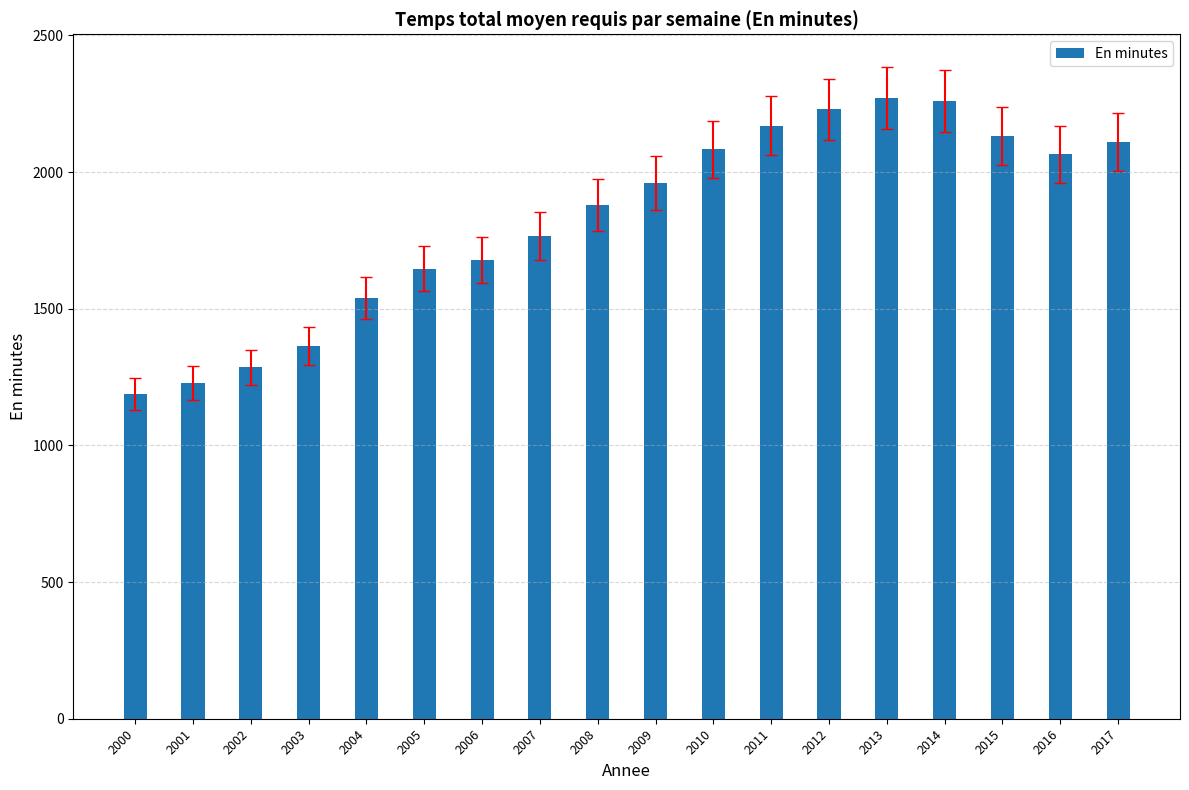

Where does the data first go above 1960?

2009